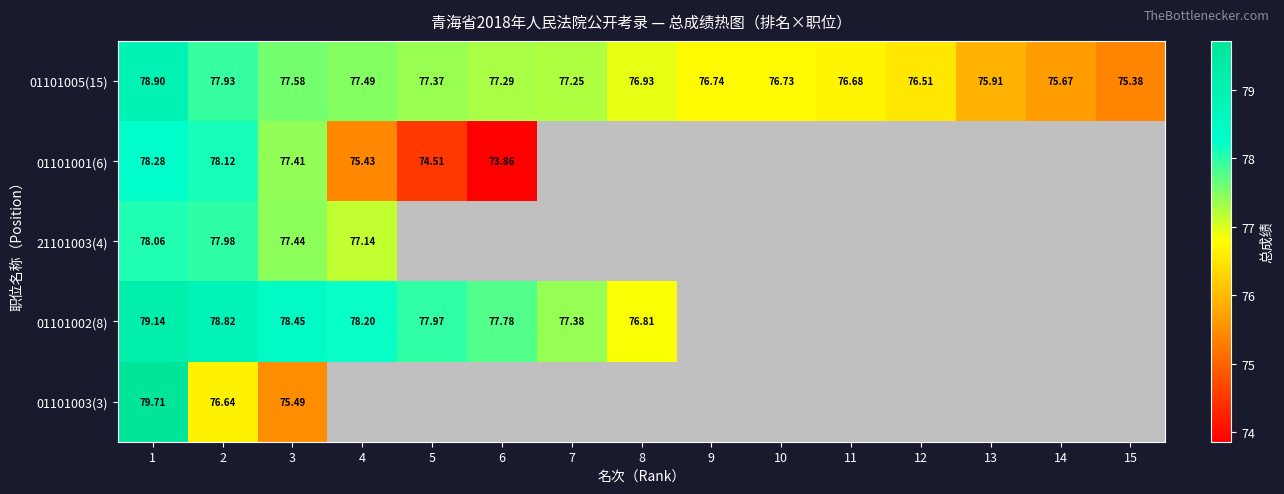

Which series has the largest range (max minus min)?

01101001(6)